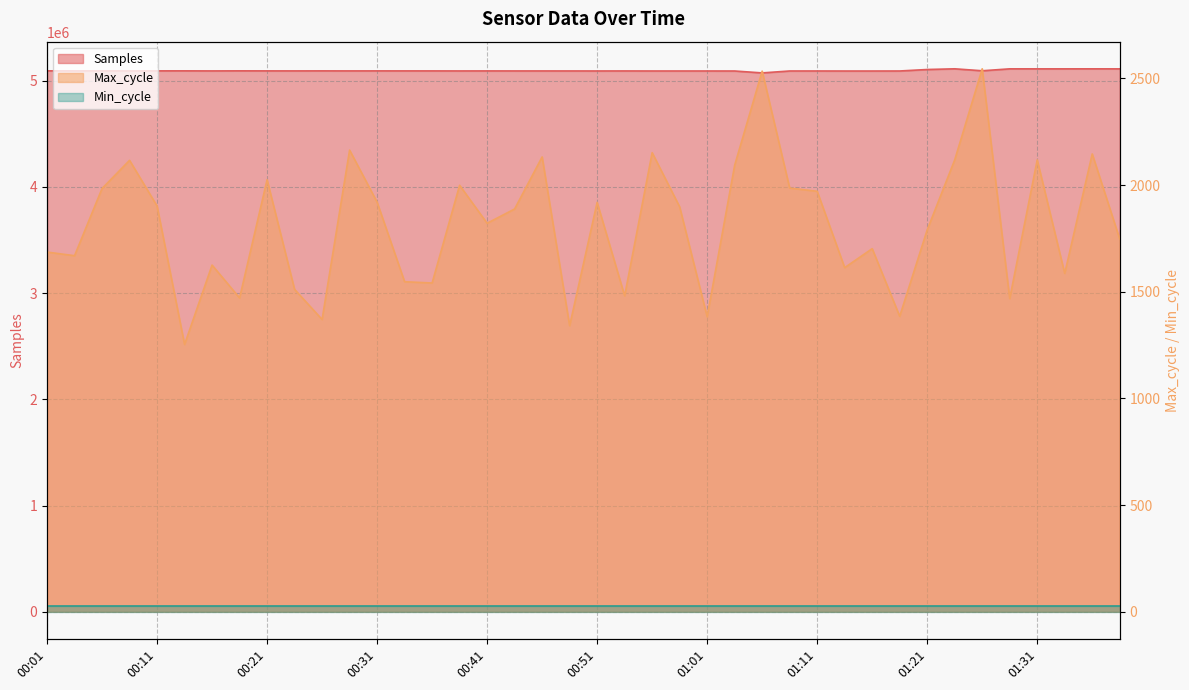

Is the value of Samples at 01:08 greater than the value of Max_cycle at 01:18?

Yes